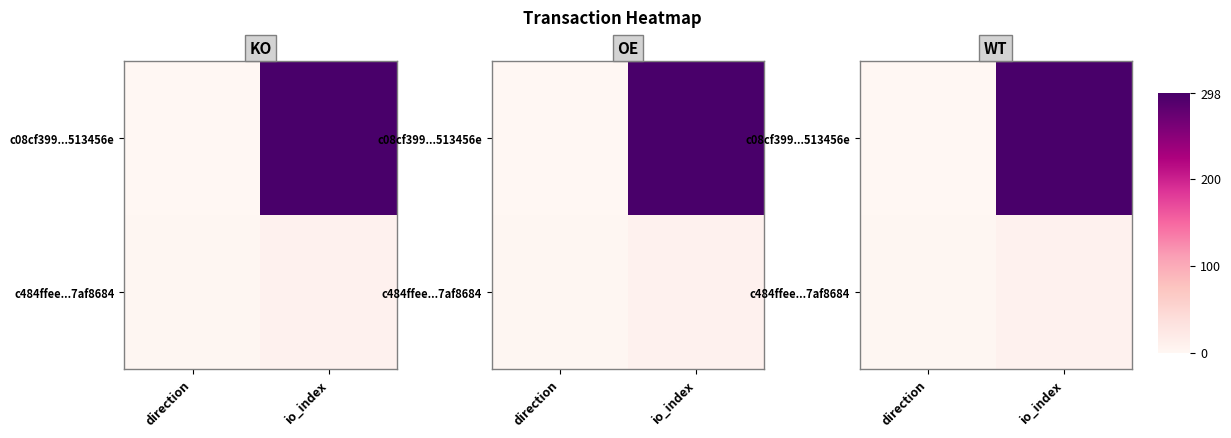

What is the maximum value for c08cf399...513456e?

298